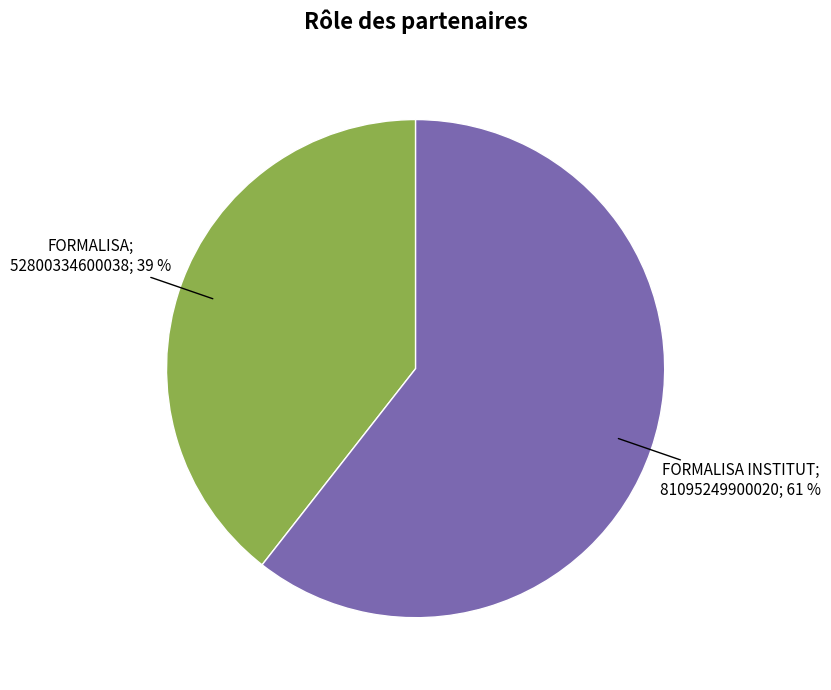

To the nearest percent, what is the average slice percentage?

50%